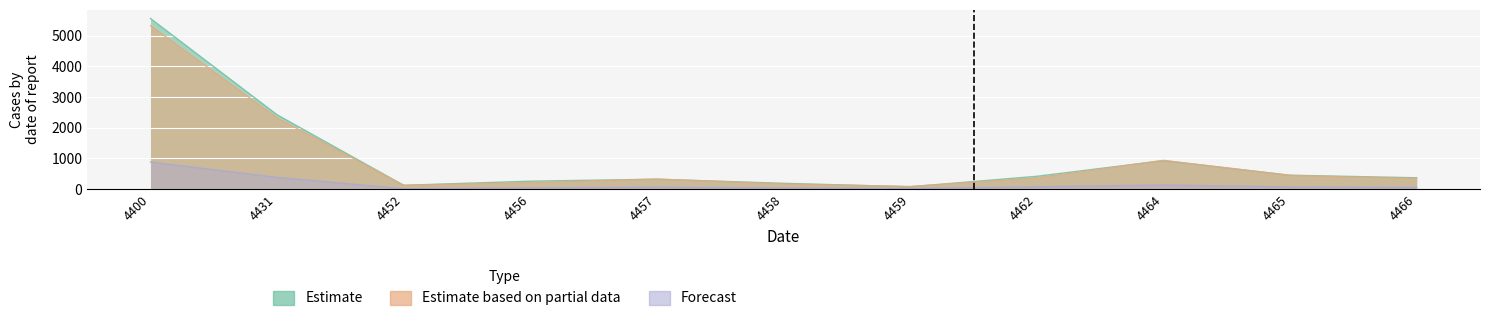

At which category does the chart reach its peak across all series?

4400